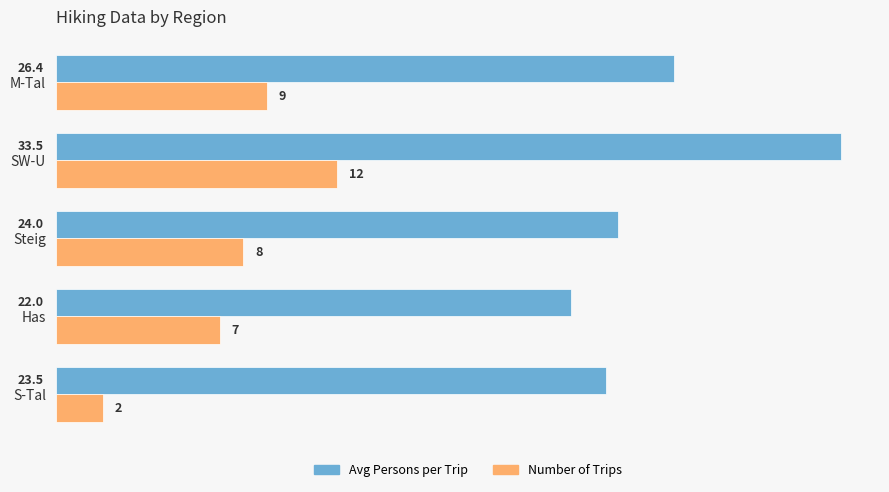

List the series in order of their peak value, highest first.

Avg Persons per Trip, Number of Trips